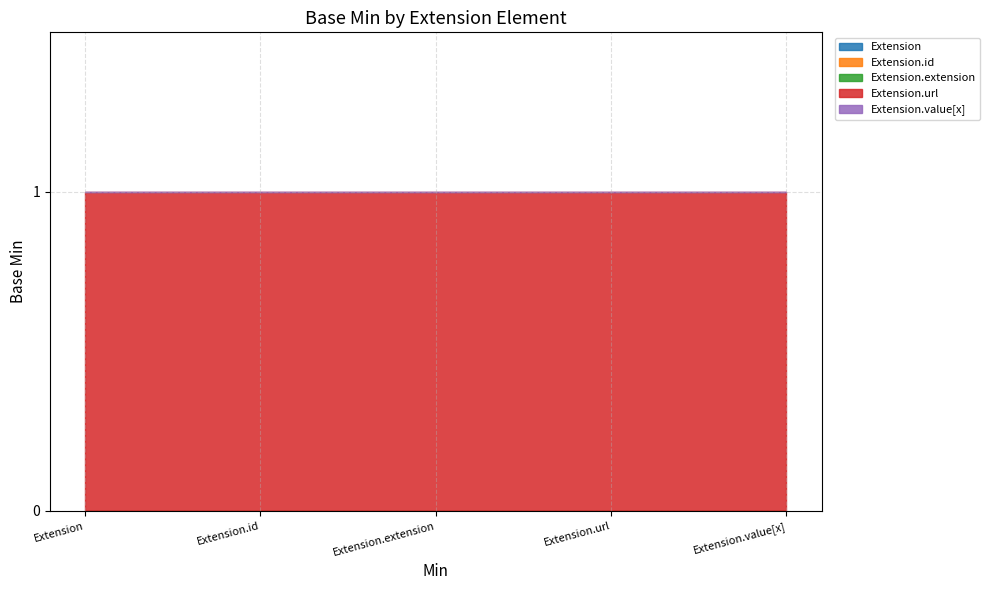

How many lines are shown in the chart?

5